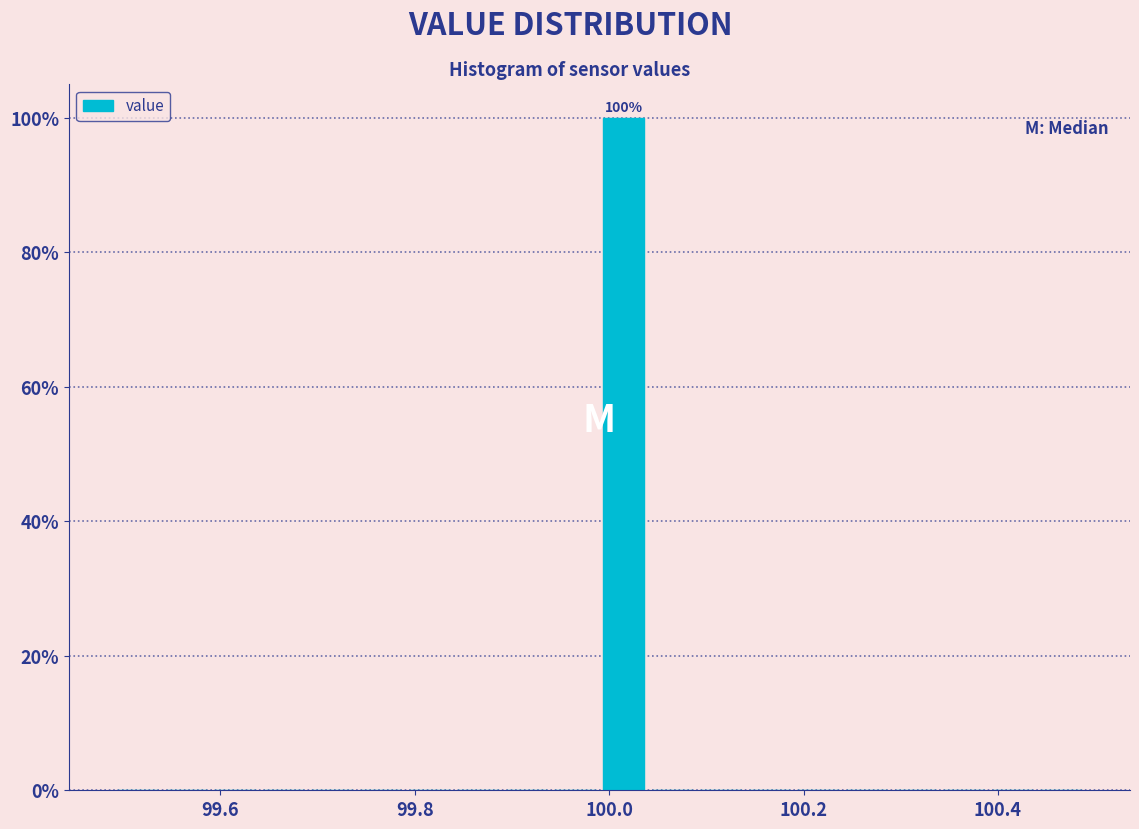

Around what value on the x-axis is the tallest bar? Give the approximate position of its centre, as read against the axis.

100.02